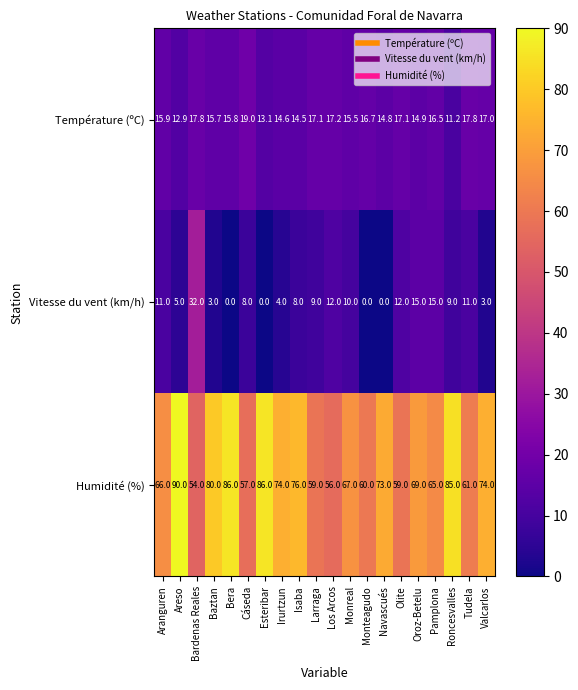

What is the sum of the Température (ºC) values at Los Arcos and Monreal?

32.7